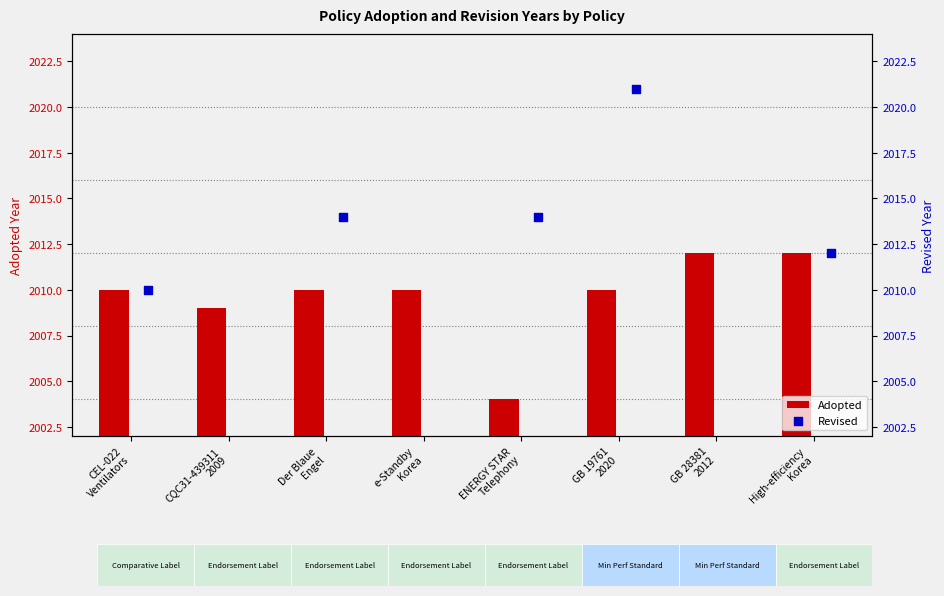

At how many categories does at least one series exceed 2017?

1